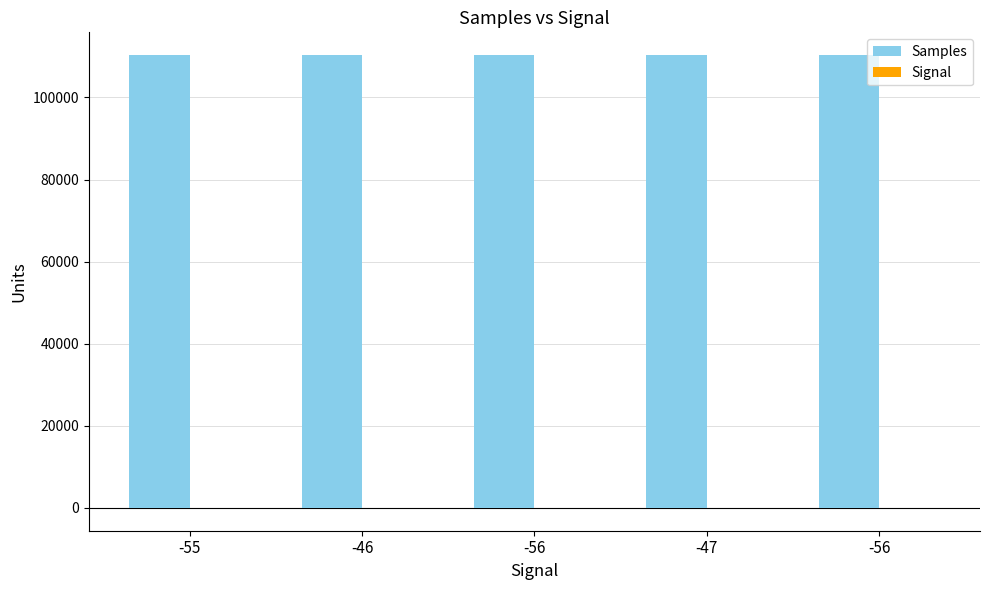

Rank the series by their average value, from lowest to highest.

Signal, Samples